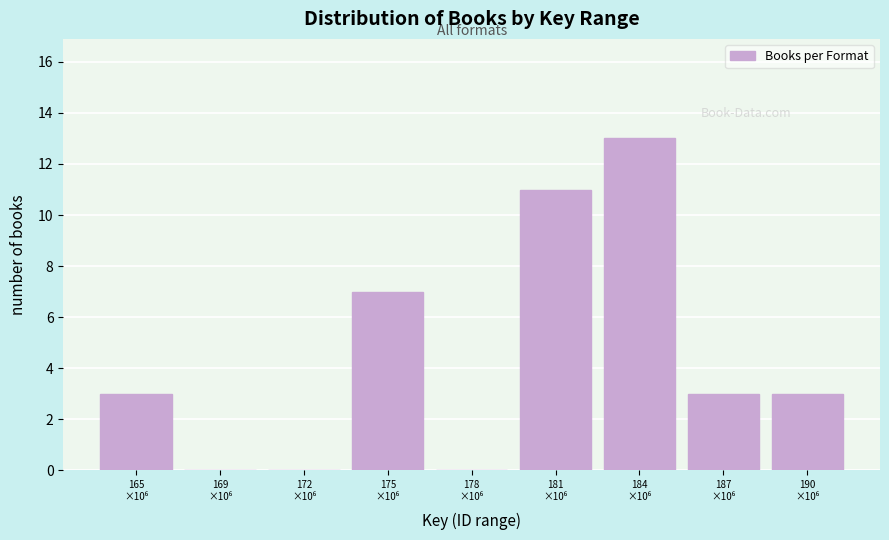

What is the greatest value displayed?

13